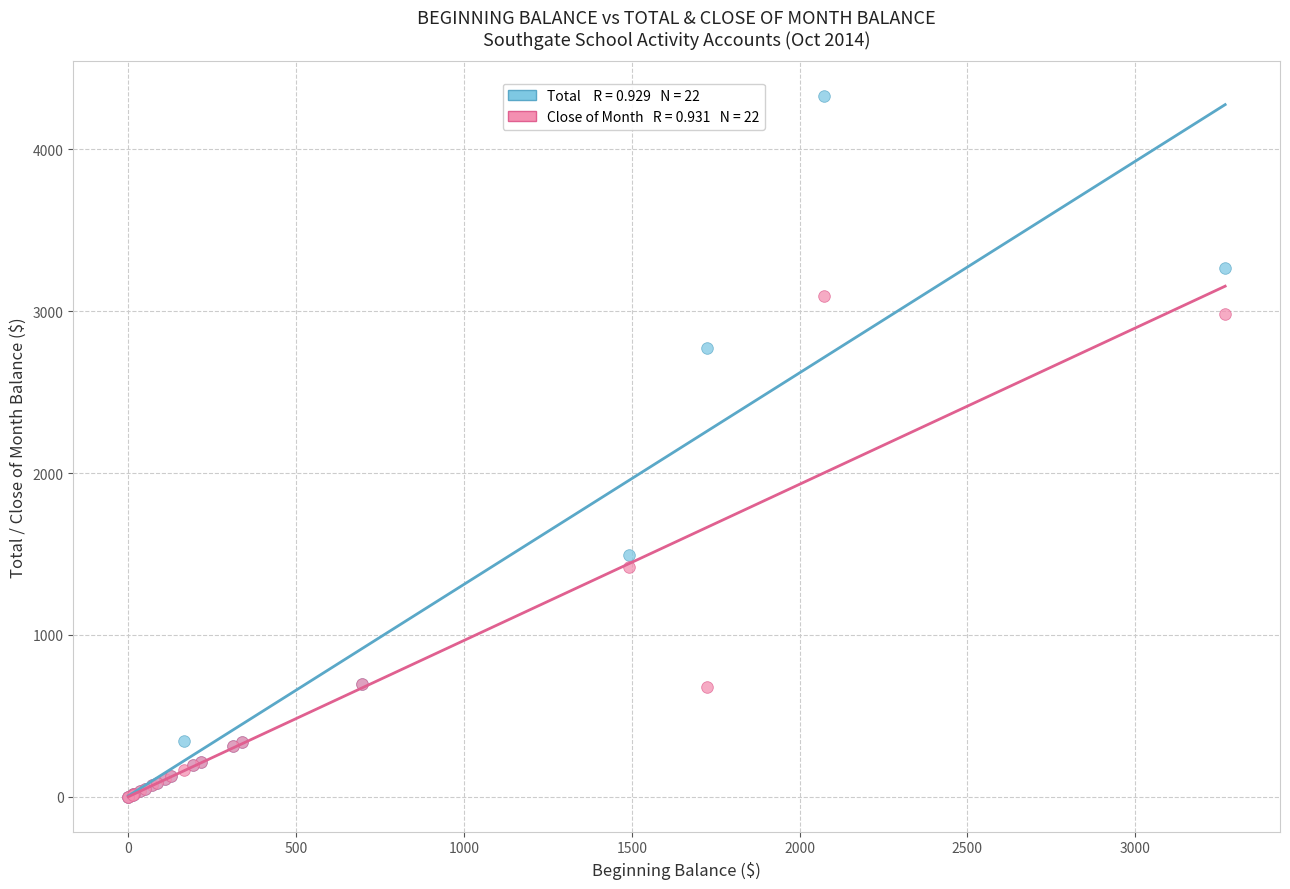

Across all series, what Y value is closest to 2164?

2771.8